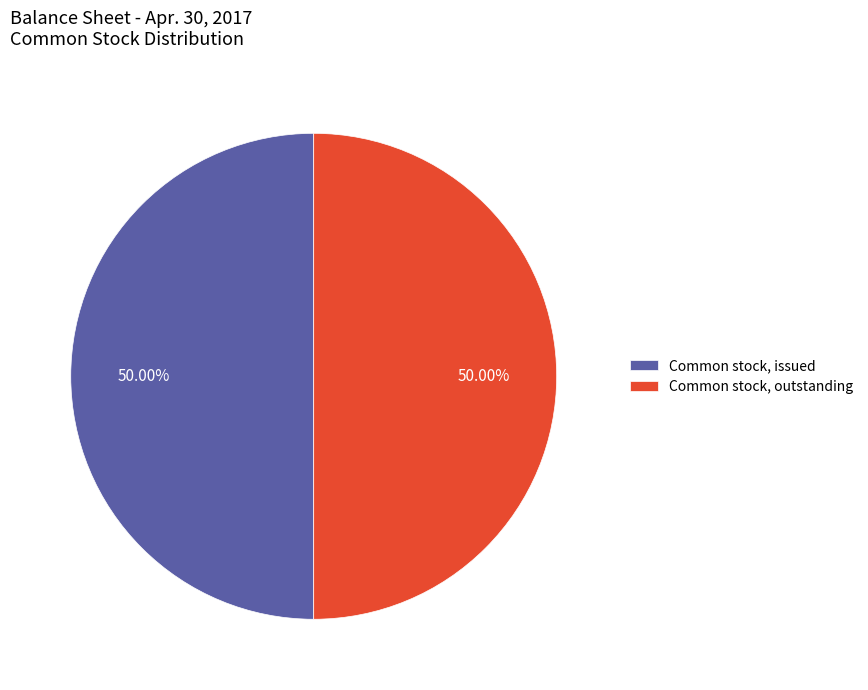

Do Common stock, issued and Common stock, outstanding together represent more than half of the pie?

Yes